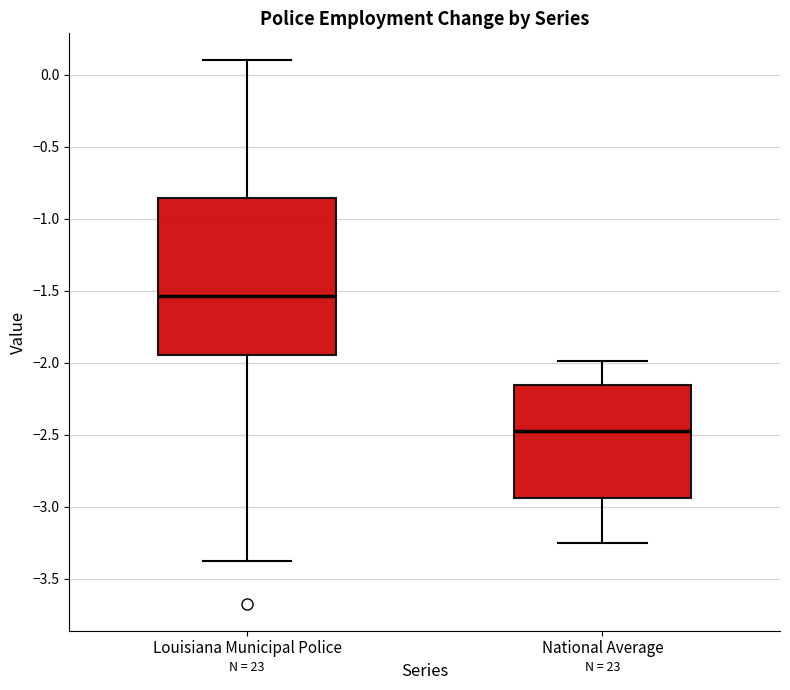

Reading left to right, read every box against the y-axis: the position of its median line, the range the box covers, and the ends of its whiskers. The values are not printed on the chart, so give them approximately, as read against the axis.

Louisiana Municipal Police: median -1.55, box -1.95 to -0.85, whiskers -3.35 to 0.10
National Average: median -2.50, box -2.95 to -2.15, whiskers -3.25 to -2.00